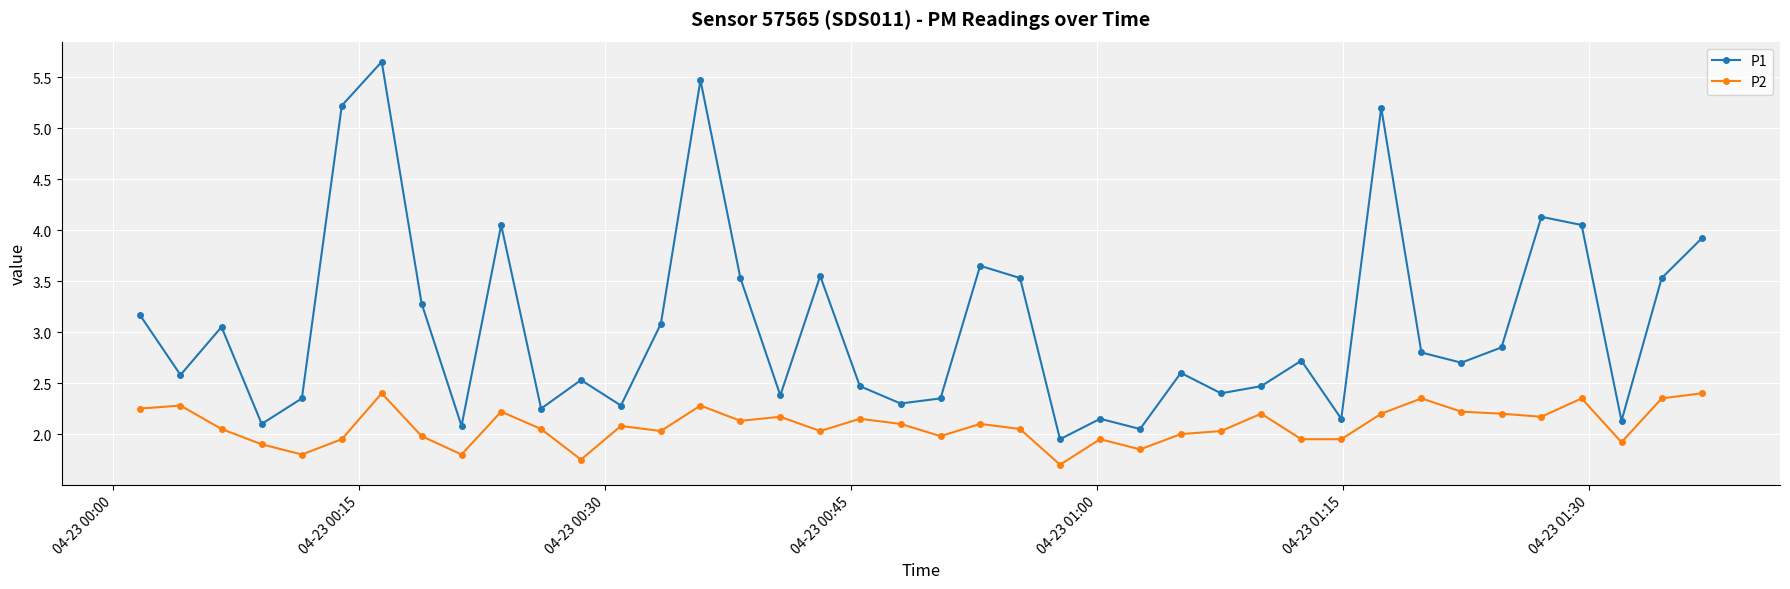

How many interior local valleys does the P1 series have?

13